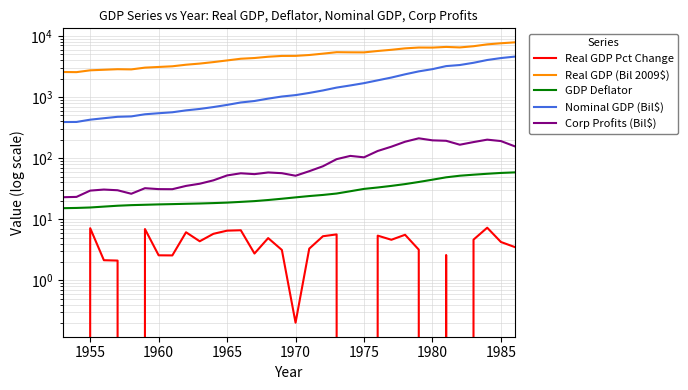

True or false: GDP Deflator has more than 0 interior local peaks.

False